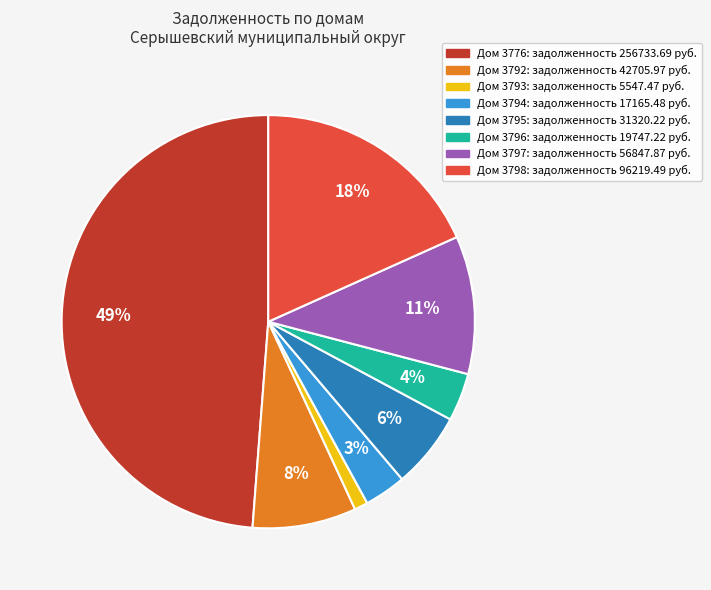

True or false: Дом 3798: задолженность 96219.49 руб. accounts for 10% of the total.

False